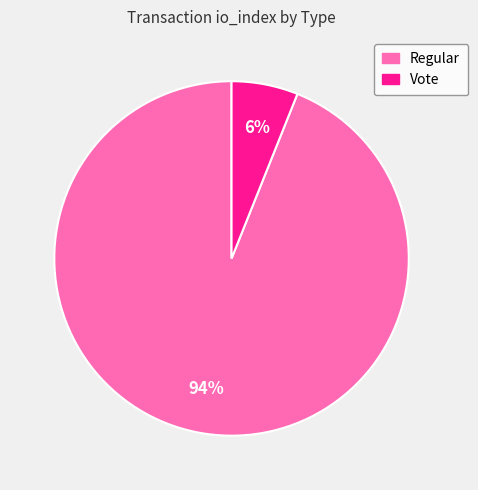

Which has a higher value, Vote or Regular?

Regular